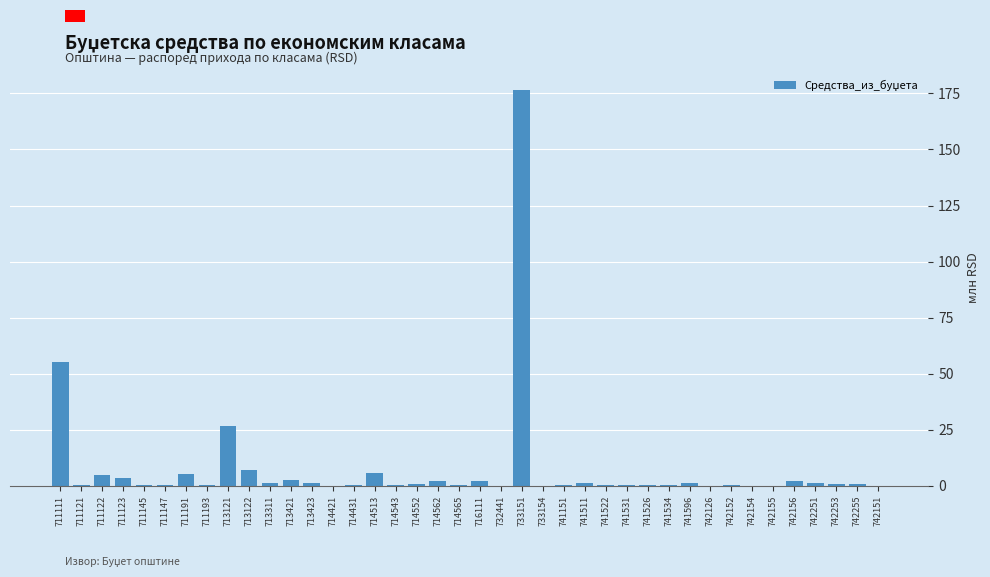

At which label is the value closest to 88?

711111